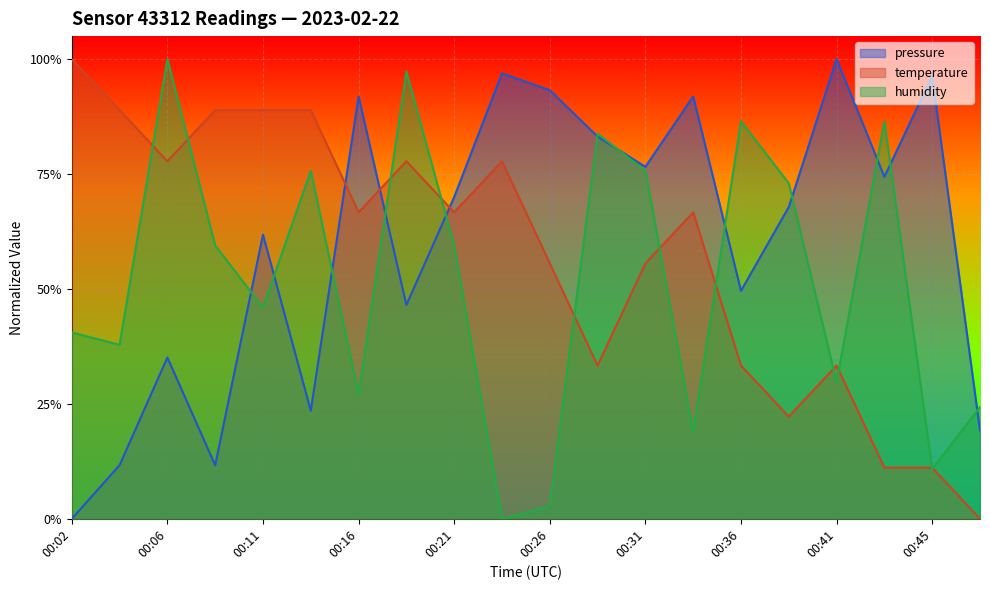

Between 00:28 and 00:36, which is larger?

00:28